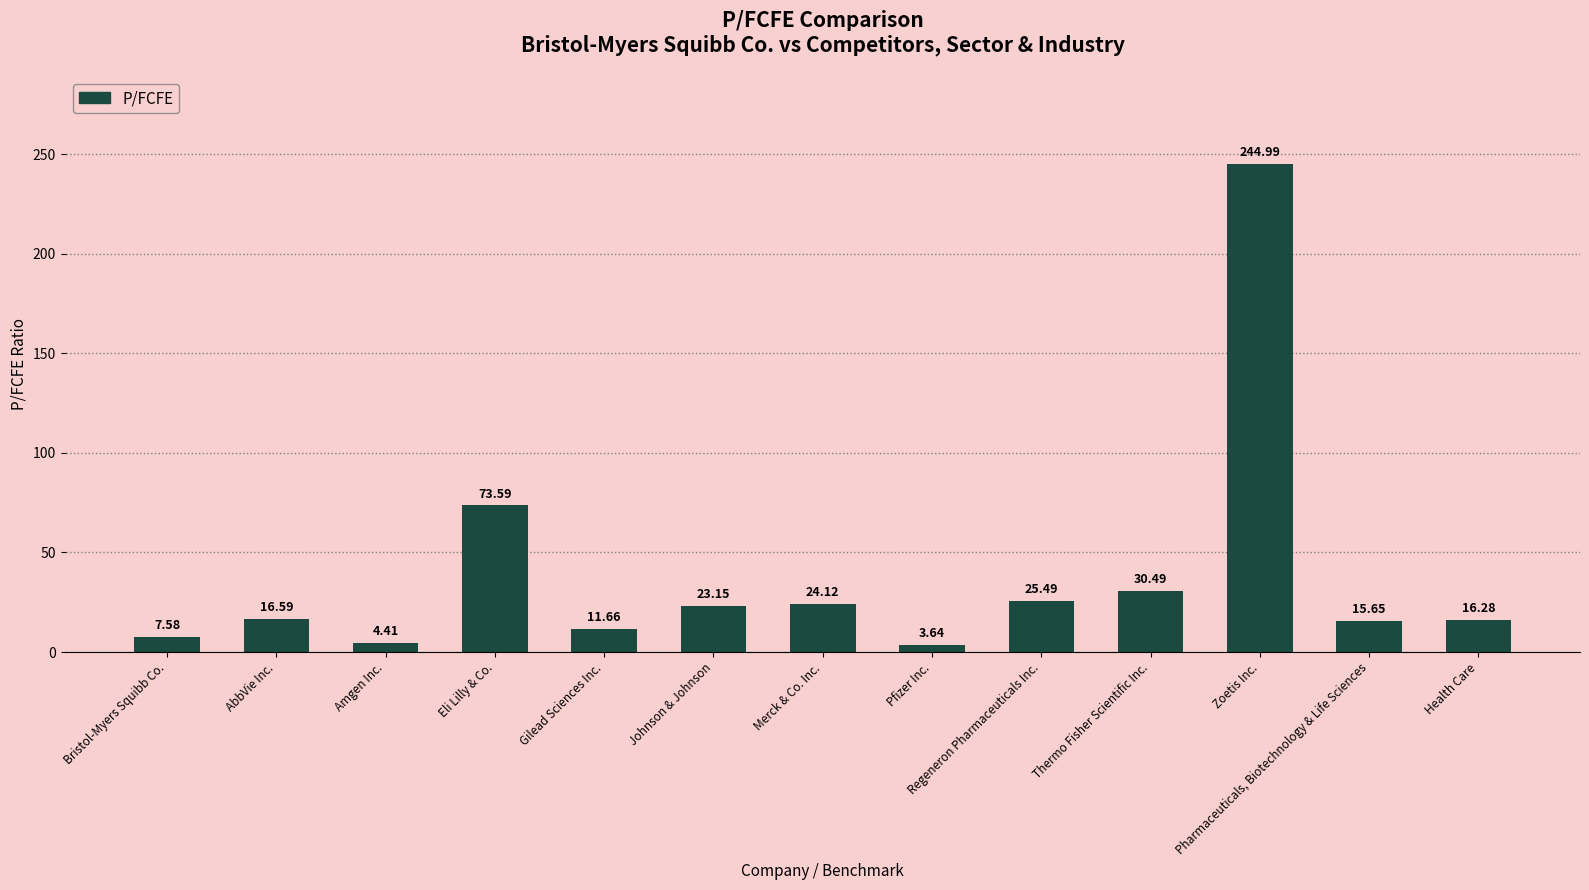

Count the number of values greater than 16.

8